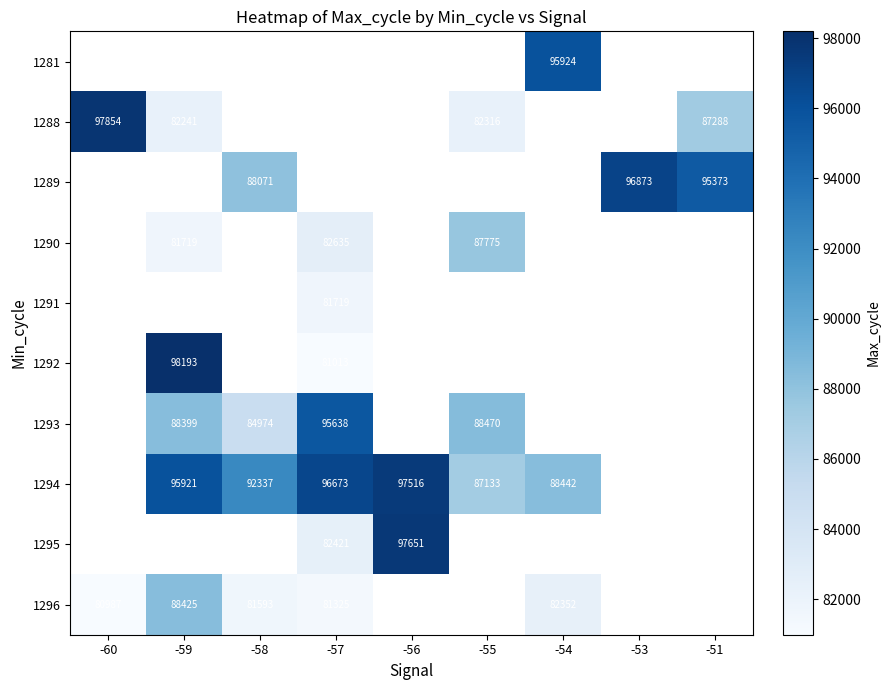

What is the maximum value shown in the chart?

98193.0